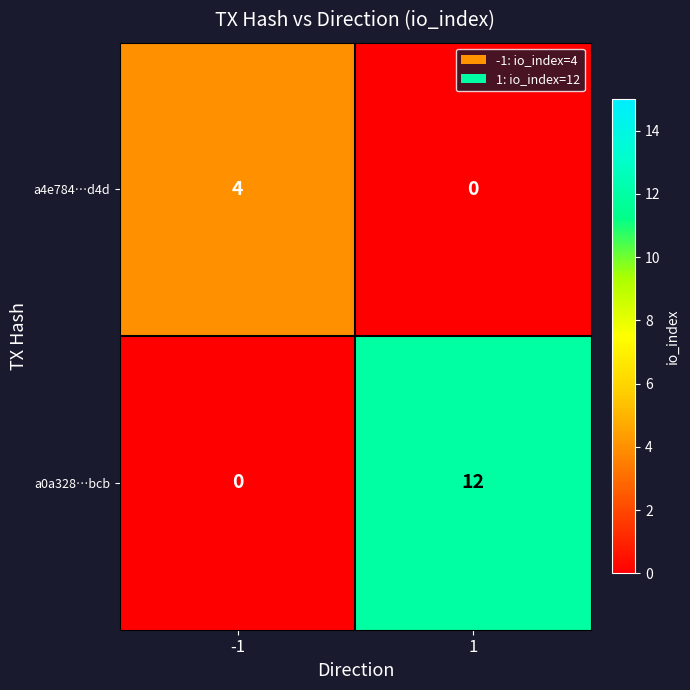

At which category is the sum across all series the highest?

1